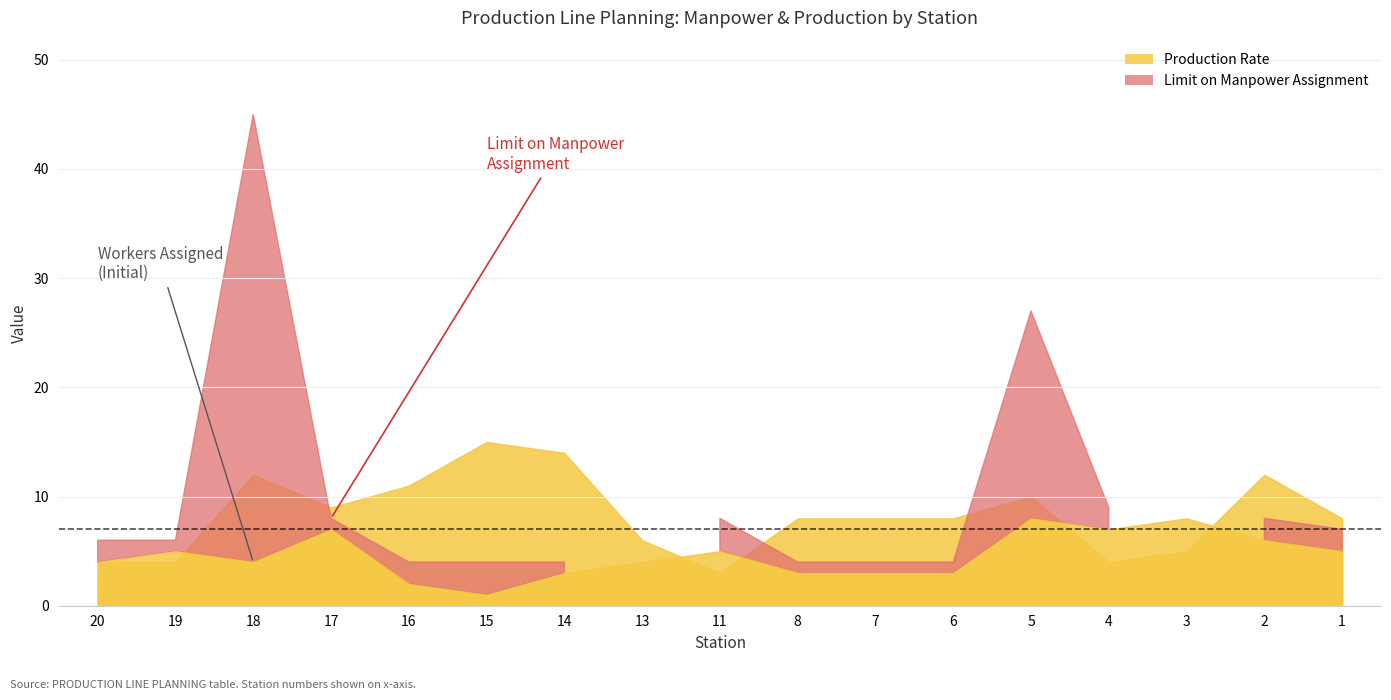

True or false: Workers Assigned has more than 2 points higher than both neighbors.

True